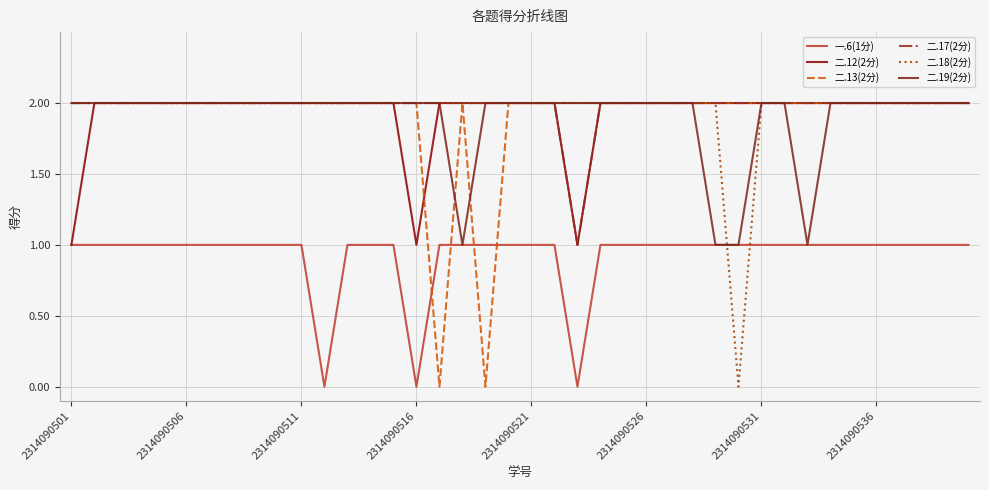

Reading left to right, transcribe all the data shown in this chart.

一.6(1分): 1	1	1	1	1	1	1	1	1	1	1	0	1	1	1	0	1	1	1	1	1	1	0	1	1	1	1	1	1	1	1	1	1	1	1	1	1	1	1	1
二.12(2分): 1	2	2	2	2	2	2	2	2	2	2	2	2	2	2	1	2	2	2	2	2	2	1	2	2	2	2	2	2	2	2	2	2	2	2	2	2	2	2	2
二.13(2分): 2	2	2	2	2	2	2	2	2	2	2	2	2	2	2	2	0	2	0	2	2	2	2	2	2	2	2	2	2	2	2	2	2	2	2	2	2	2	2	2
二.17(2分): 2	2	2	2	2	2	2	2	2	2	2	2	2	2	2	2	2	2	2	2	2	2	1	2	2	2	2	2	2	2	2	2	2	2	2	2	2	2	2	2
二.18(2分): 2	2	2	2	2	2	2	2	2	2	2	2	2	2	2	2	2	2	2	2	2	2	2	2	2	2	2	2	2	0	2	2	2	2	2	2	2	2	2	2
二.19(2分): 2	2	2	2	2	2	2	2	2	2	2	2	2	2	2	2	2	1	2	2	2	2	2	2	2	2	2	2	1	1	2	2	1	2	2	2	2	2	2	2